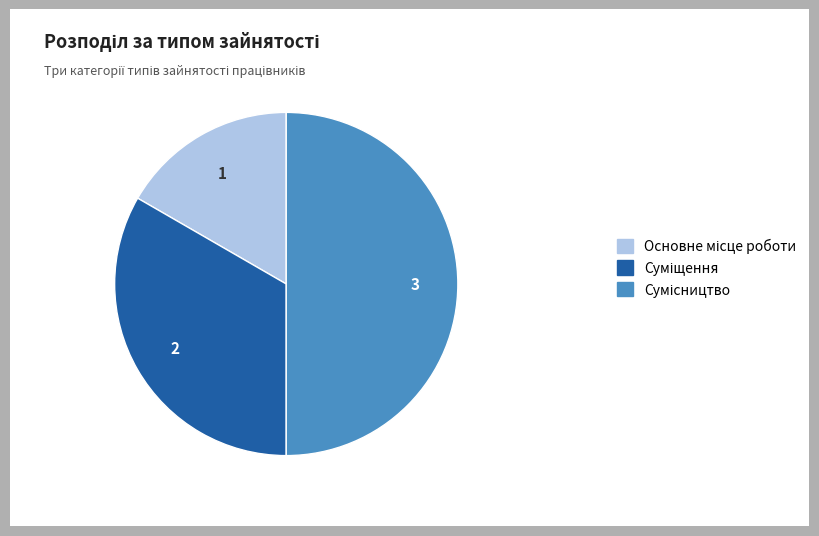

How many segments does this pie chart have?

3